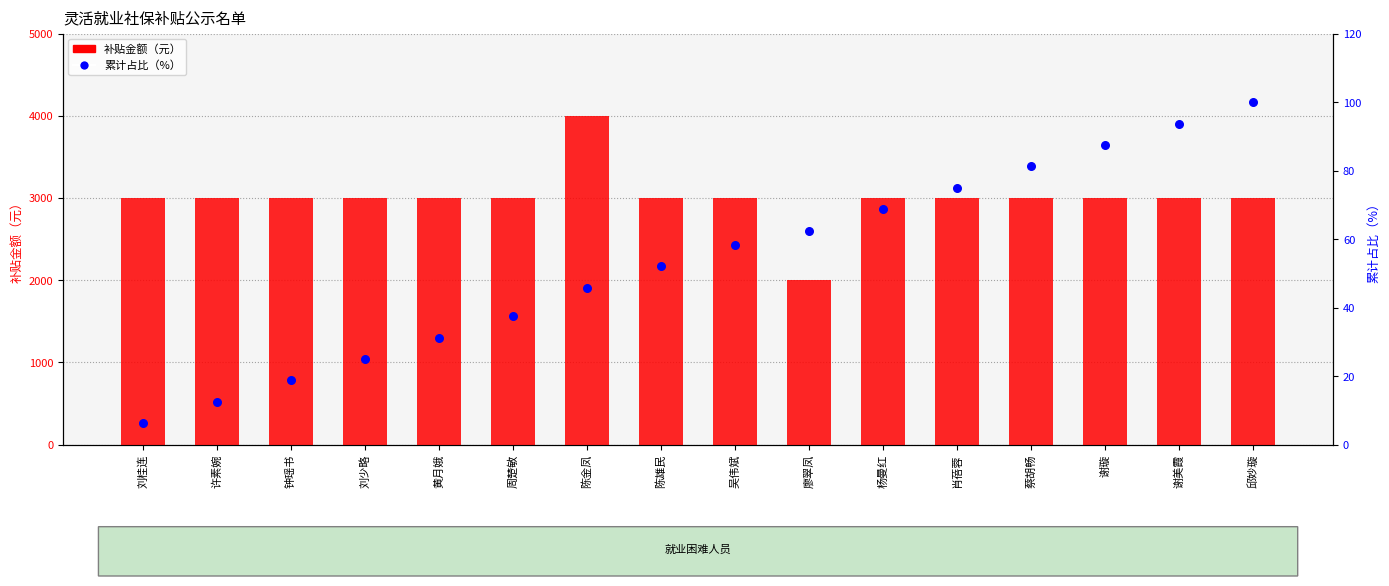

Which series has the largest total across all categories?

补贴金额（元）